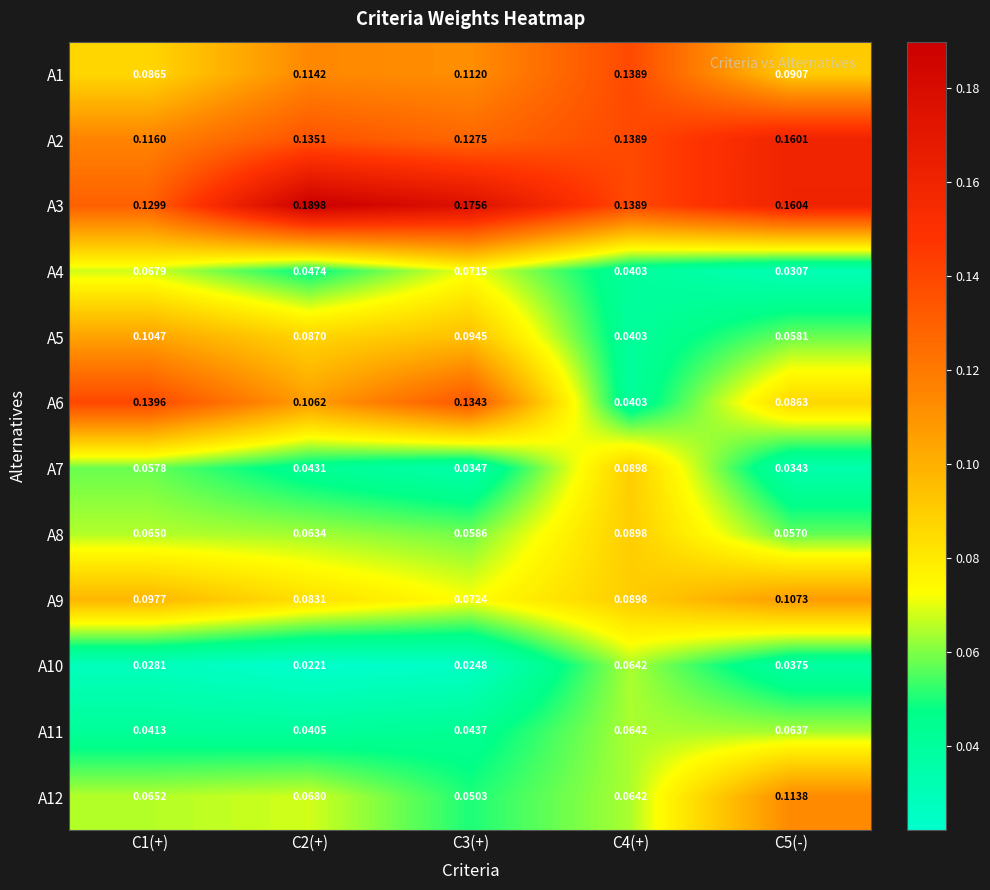

Is the value of A7 at C4(+) greater than the value of A5 at C5(-)?

Yes